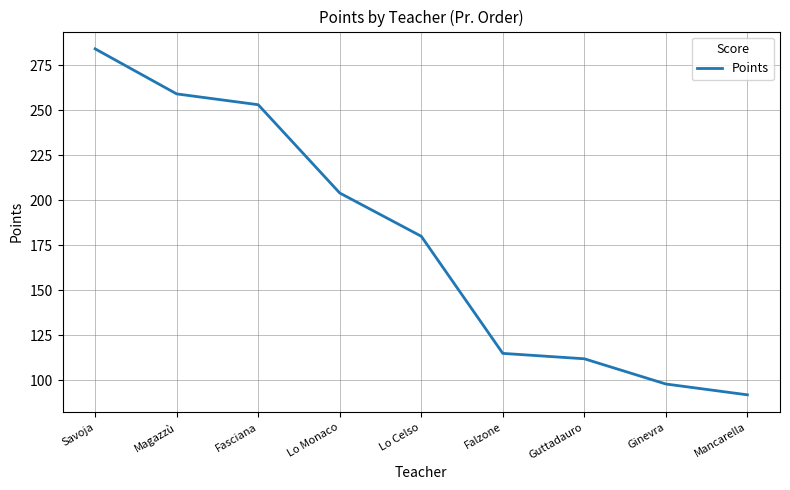

What is the difference between the second highest and minimum values?

167